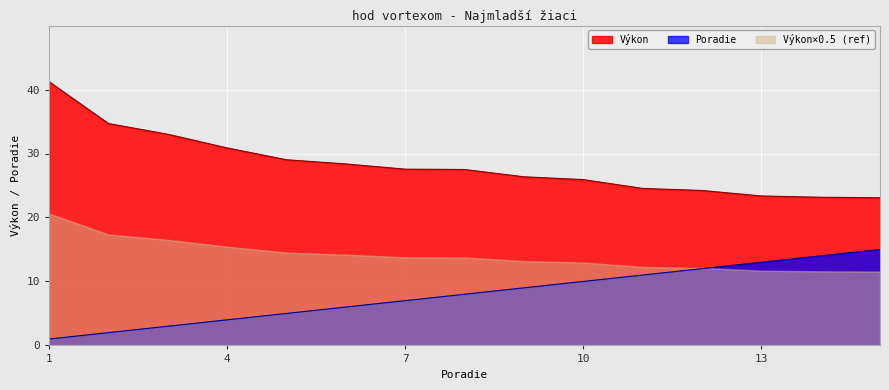

What is the maximum value shown in the chart?

41.2